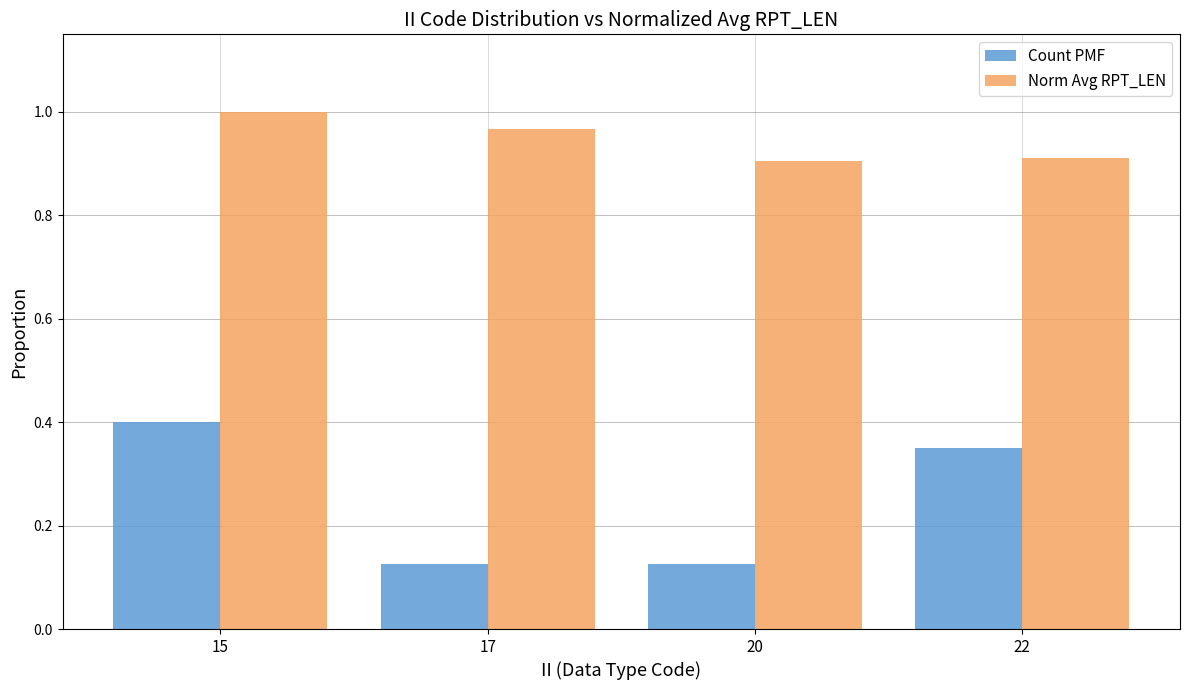

Is it true that Norm Avg RPT_LEN equals 0.5 at 17?

False